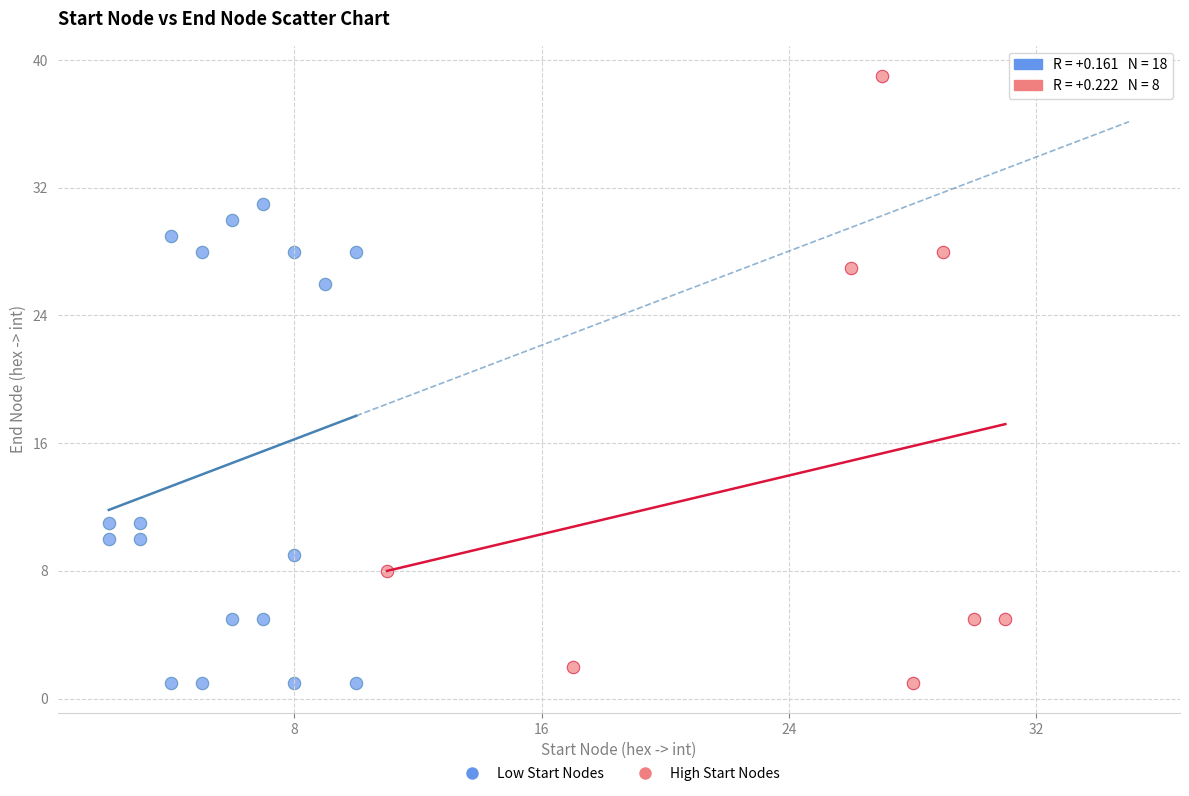

Which series has the widest spread of Y values?

High Start Nodes